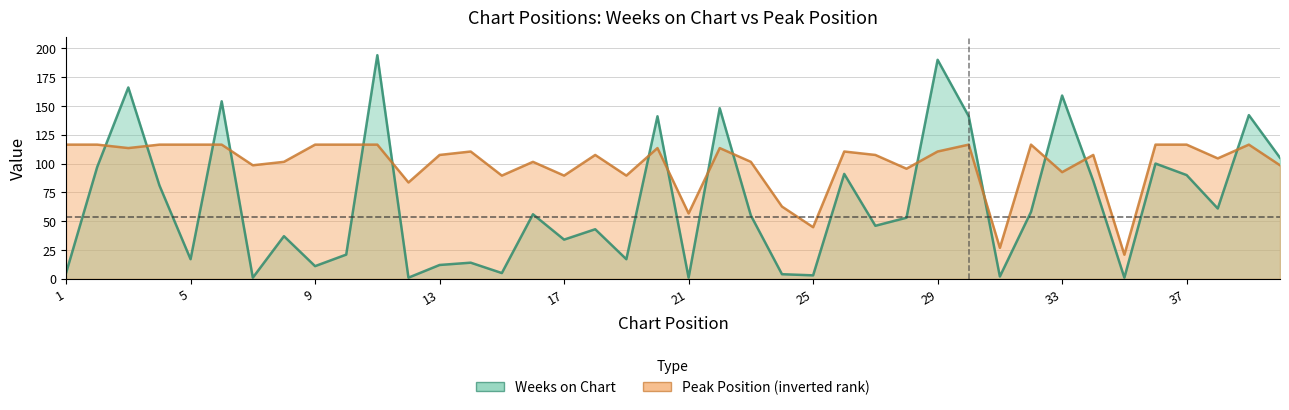

Between which two adjacent categories do Weeks on Chart and Peak Position first intersect?

2 and 3